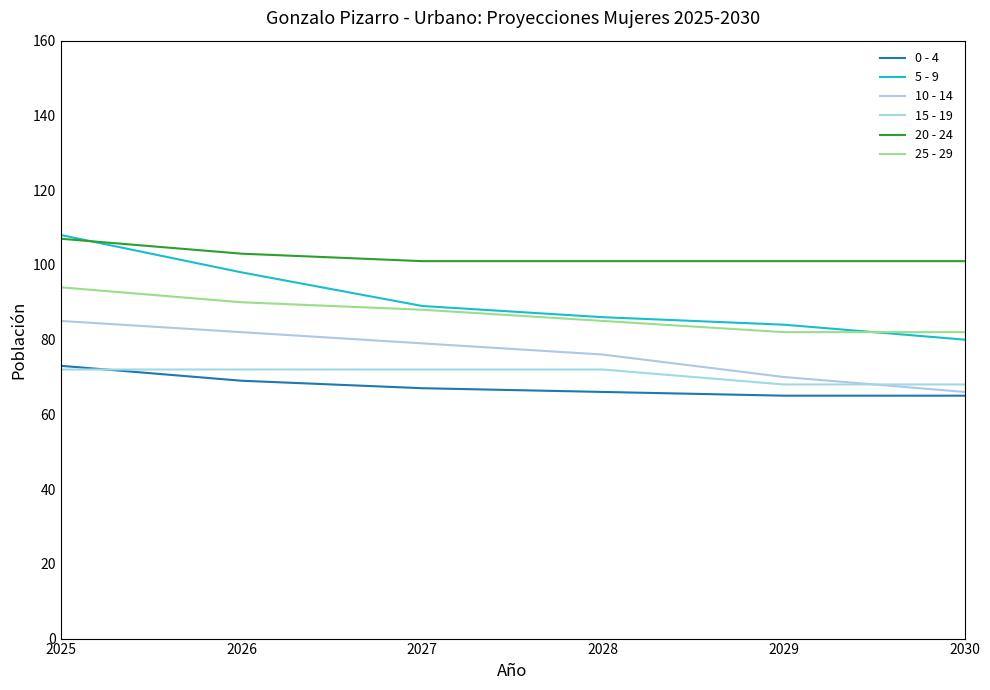

Reading right to left, what are all the values shown in this chart?

0 - 4: 65	65	66	67	69	73
5 - 9: 80	84	86	89	98	108
10 - 14: 66	70	76	79	82	85
15 - 19: 68	68	72	72	72	72
20 - 24: 101	101	101	101	103	107
25 - 29: 82	82	85	88	90	94